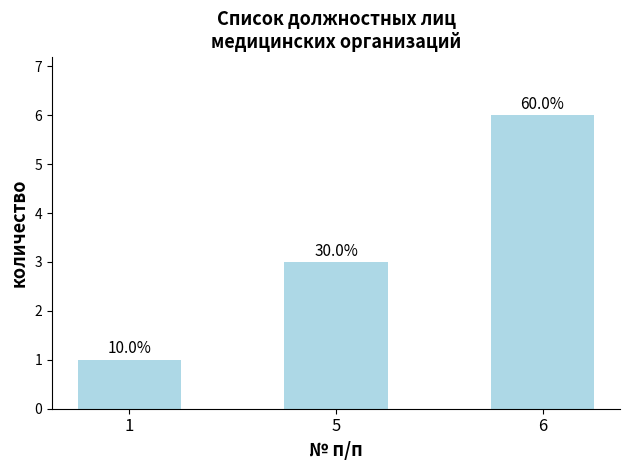

How many bars are there in total?

3